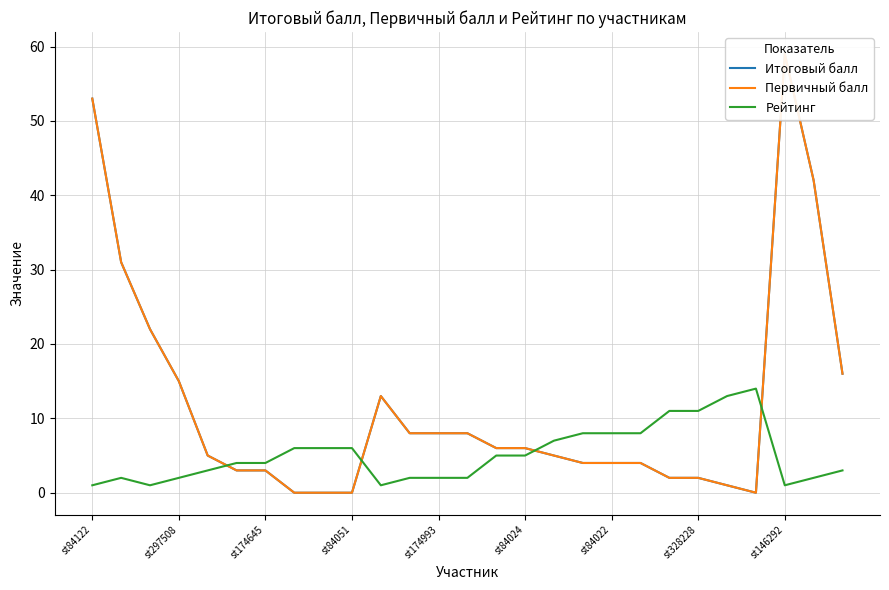

The value of Рейтинг at st84024 is 2. True or false?

False